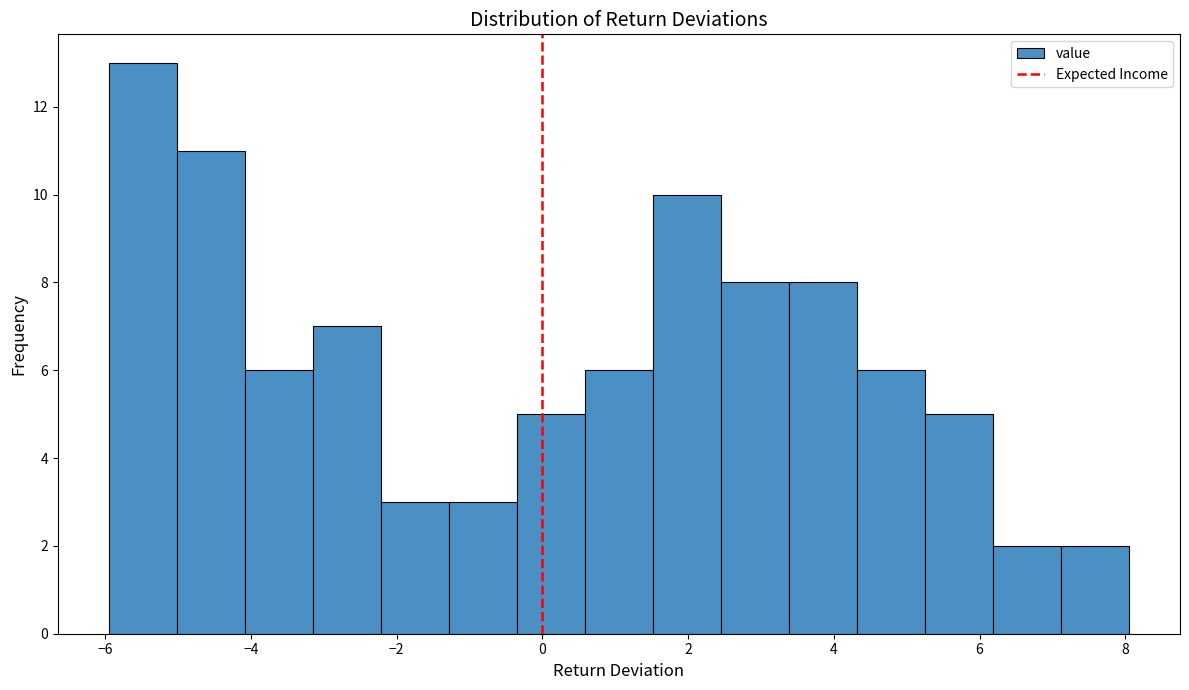

Which range on the x-axis has the tallest bar?

-6.0 to -5.0